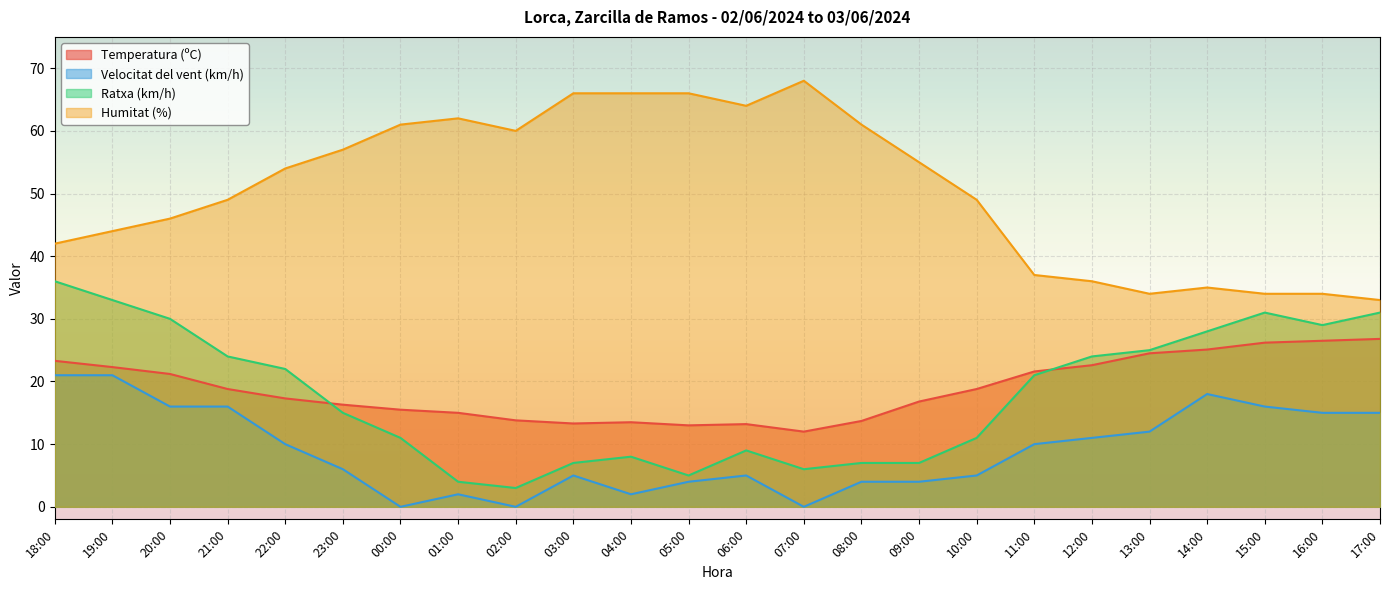

What are all the series names shown in the legend?

Temperatura (ºC), Velocitat del vent (km/h), Ratxa (km/h), Humitat (%)